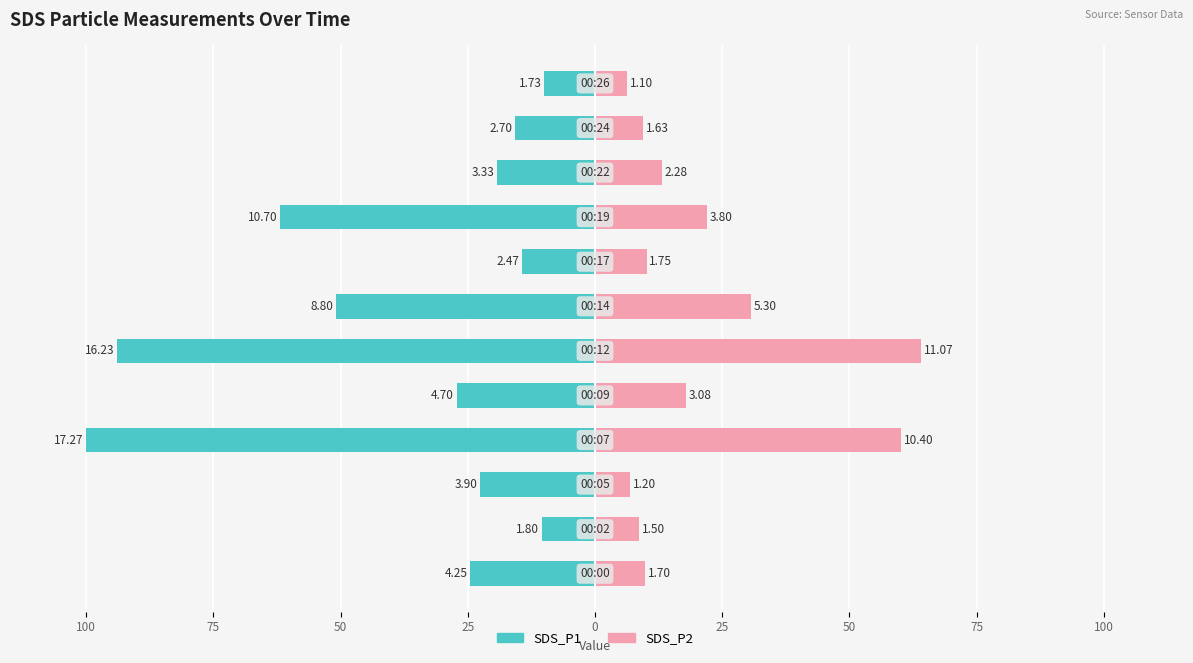

Reading right to left, list all the values displayed in this chart.

SDS_P1: -10.0	-15.6	-19.3	-62.0	-14.3	-51.0	-94.0	-27.2	-100.0	-22.6	-10.4	-24.6
SDS_P2: 6.4	9.4	13.2	22.0	10.1	30.7	64.1	17.8	60.2	6.9	8.7	9.8